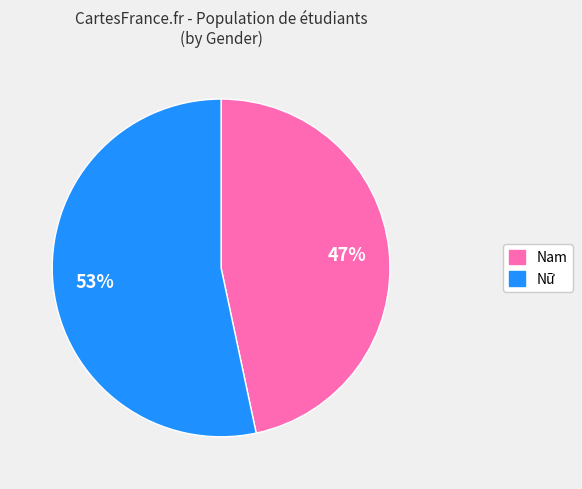

Do Nam and Nữ together represent more than half of the pie?

Yes